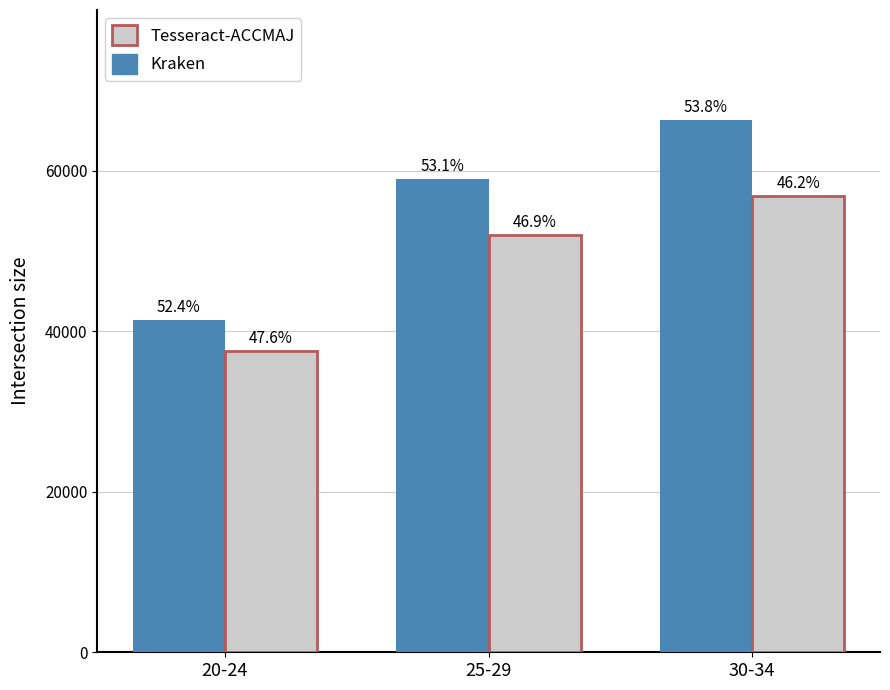

Which series has the widest spread of values?

Kraken